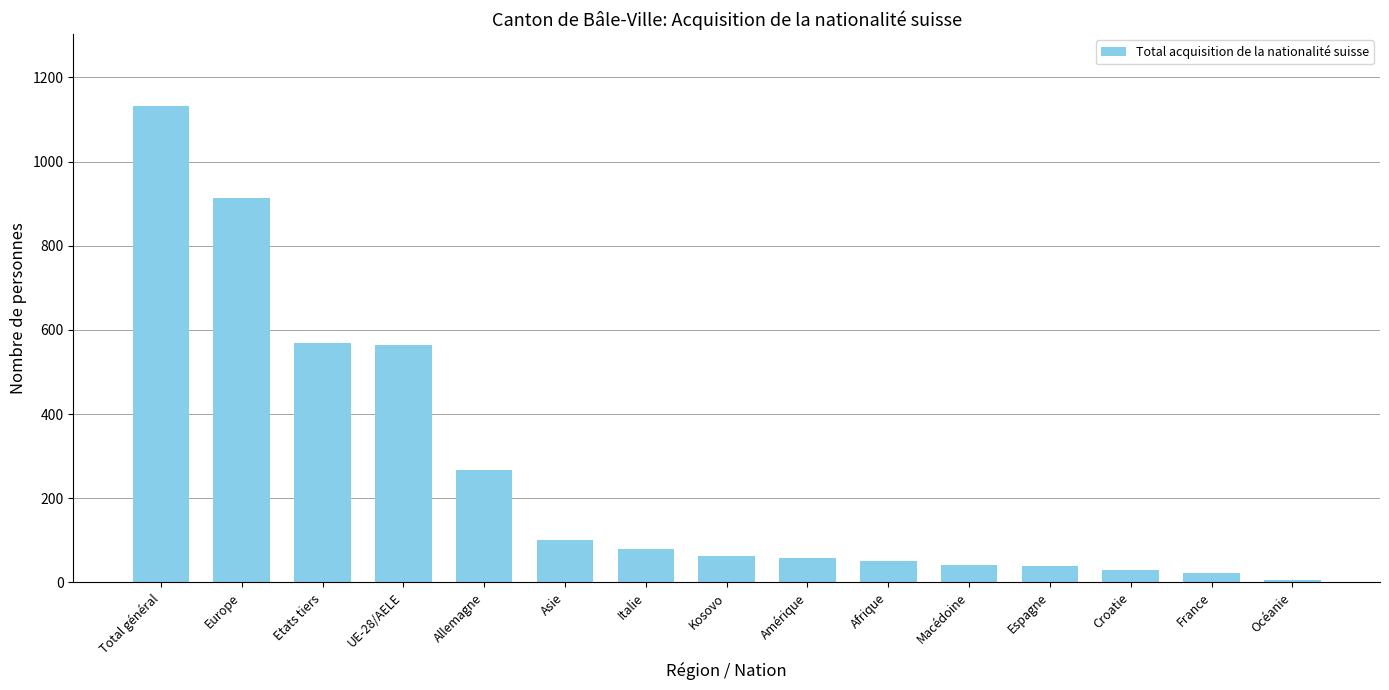

What is the sum of all values?

3941